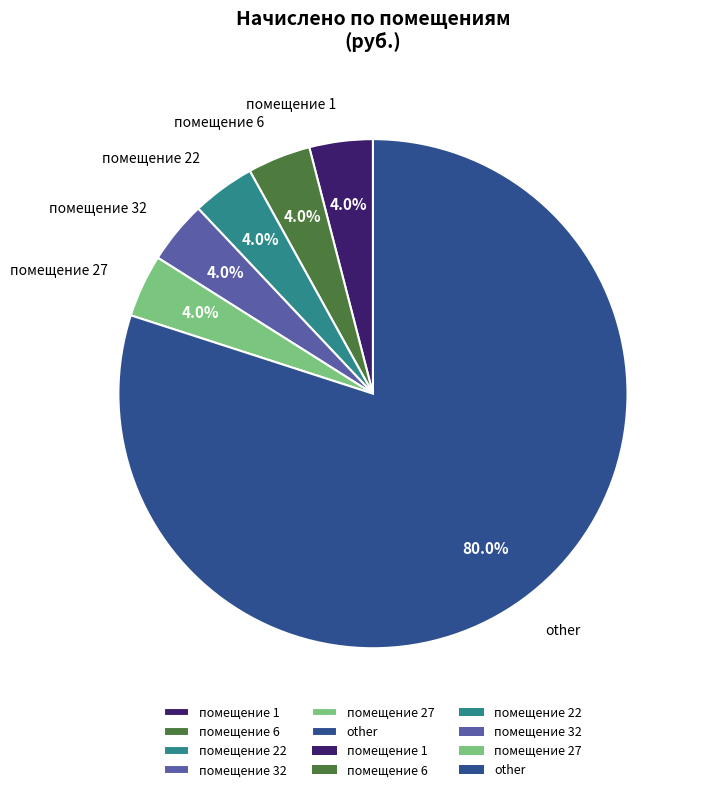

What percentage is NOT represented by помещение 32?

96.0%